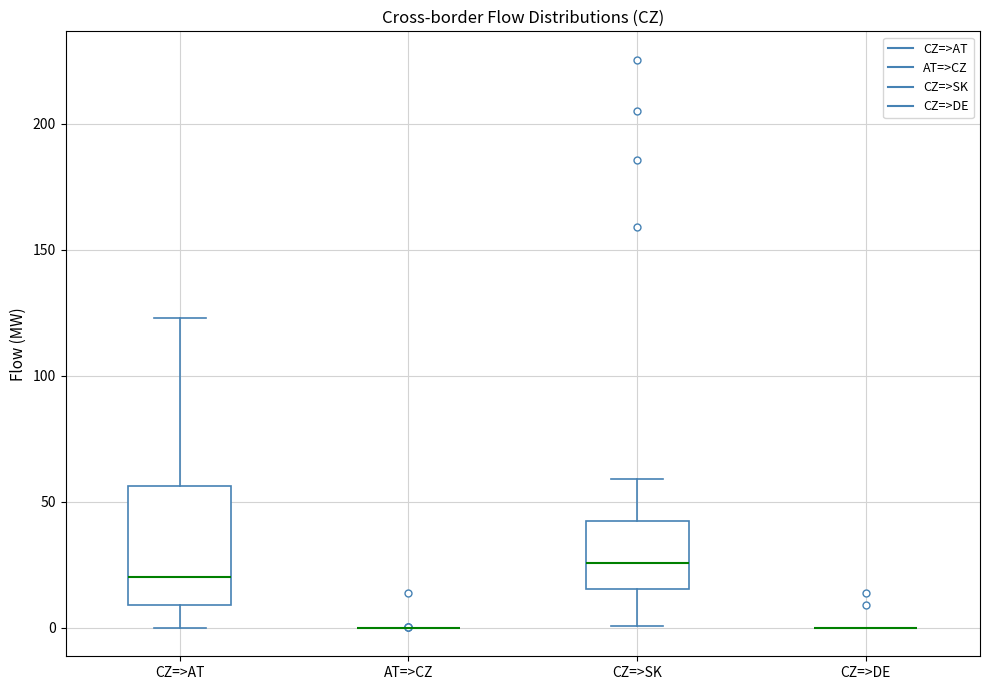

Reading left to right, transcribe this box plot: for each box, give where its median line is, the range the box spans, and where its two whiskers end, as read against the y-axis. The values are not printed on the chart, so give them approximately, as read against the axis.

CZ=>AT: median 20, box 10 to 55, whiskers 0 to 125
AT=>CZ: box collapsed to a line at 0, whiskers 0 to 0
CZ=>SK: median 25, box 15 to 40, whiskers 0 to 60
CZ=>DE: box collapsed to a line at 0, whiskers 0 to 0